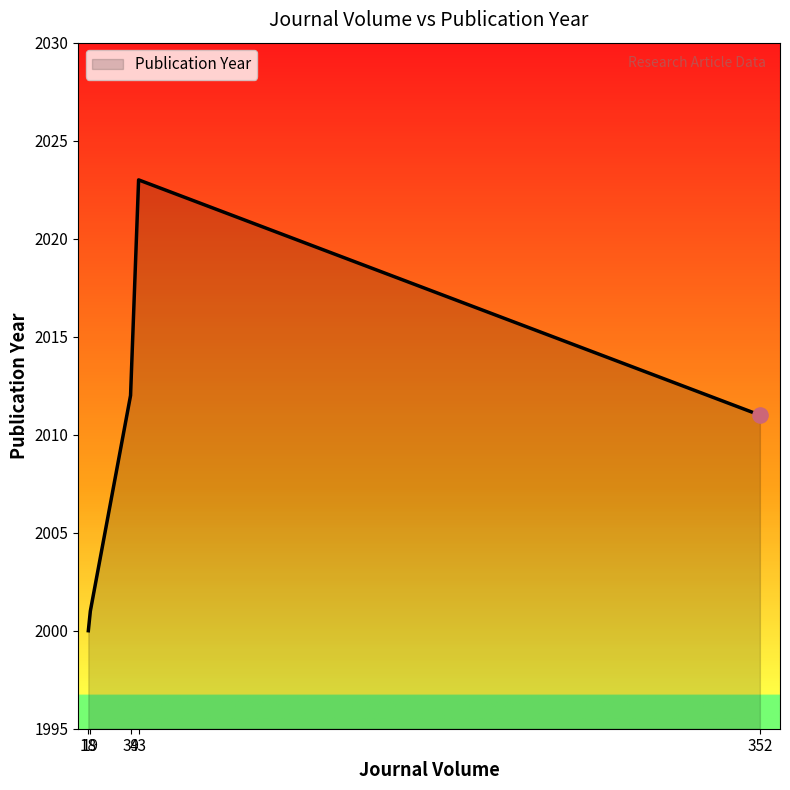

What is the change in value from 43 to 352?

-12